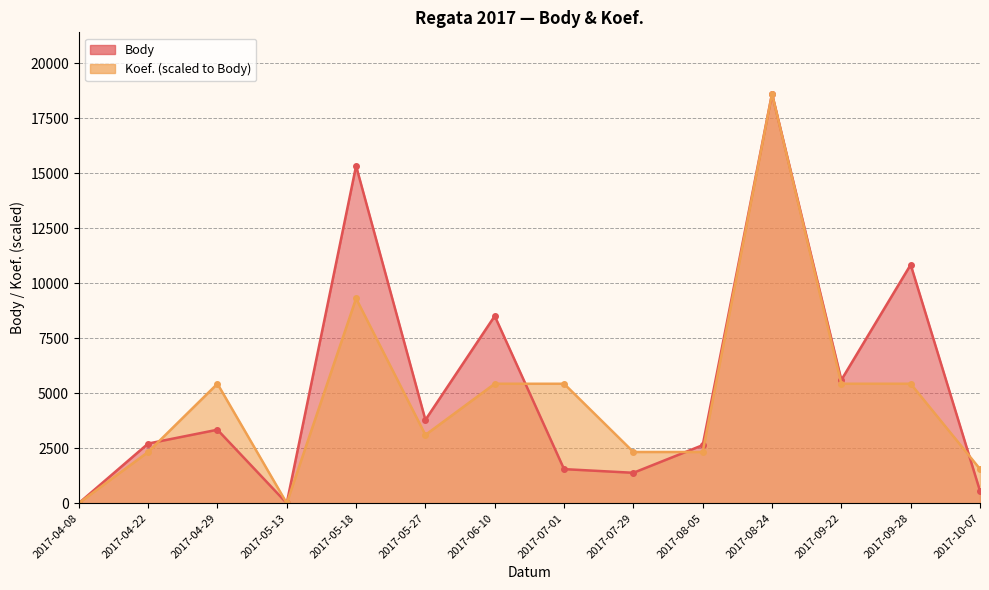

The Body series shows 3901.7 at 2017-04-22. True or false?

False